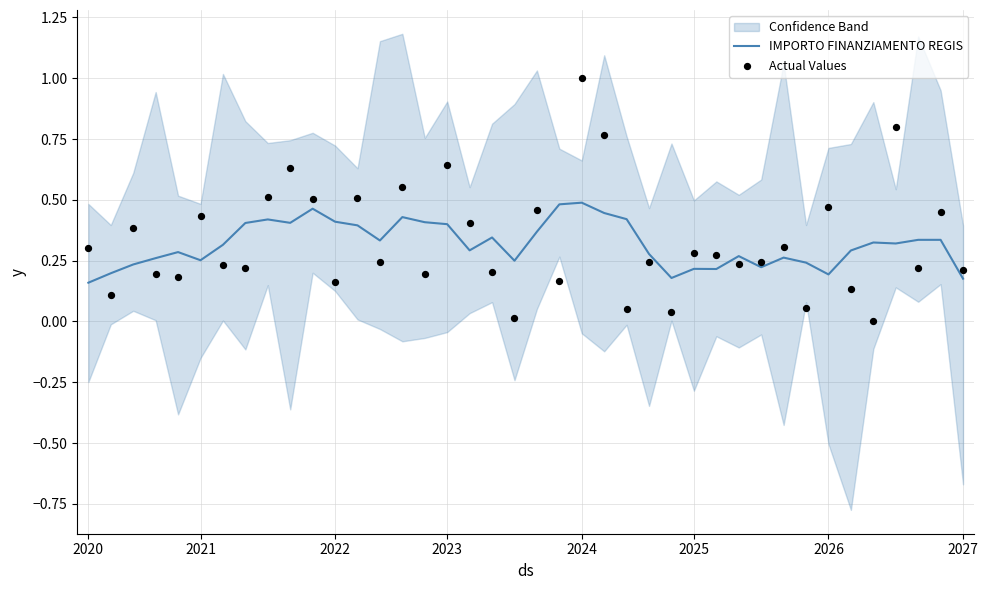

What is the total value across all series at 2027?

0.6